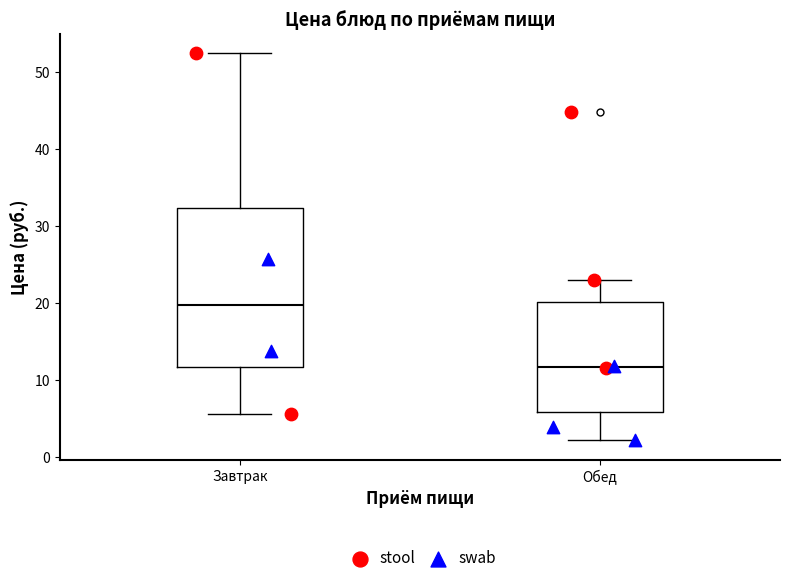

Where is the lower edge of the box for Завтрак on the y-axis? The values are not printed on the chart, so give them approximately, as read against the axis.

12